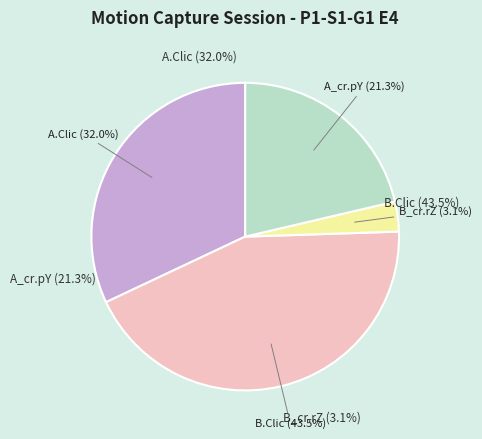

To the nearest percent, what portion does A_cr.pY represent?

21%